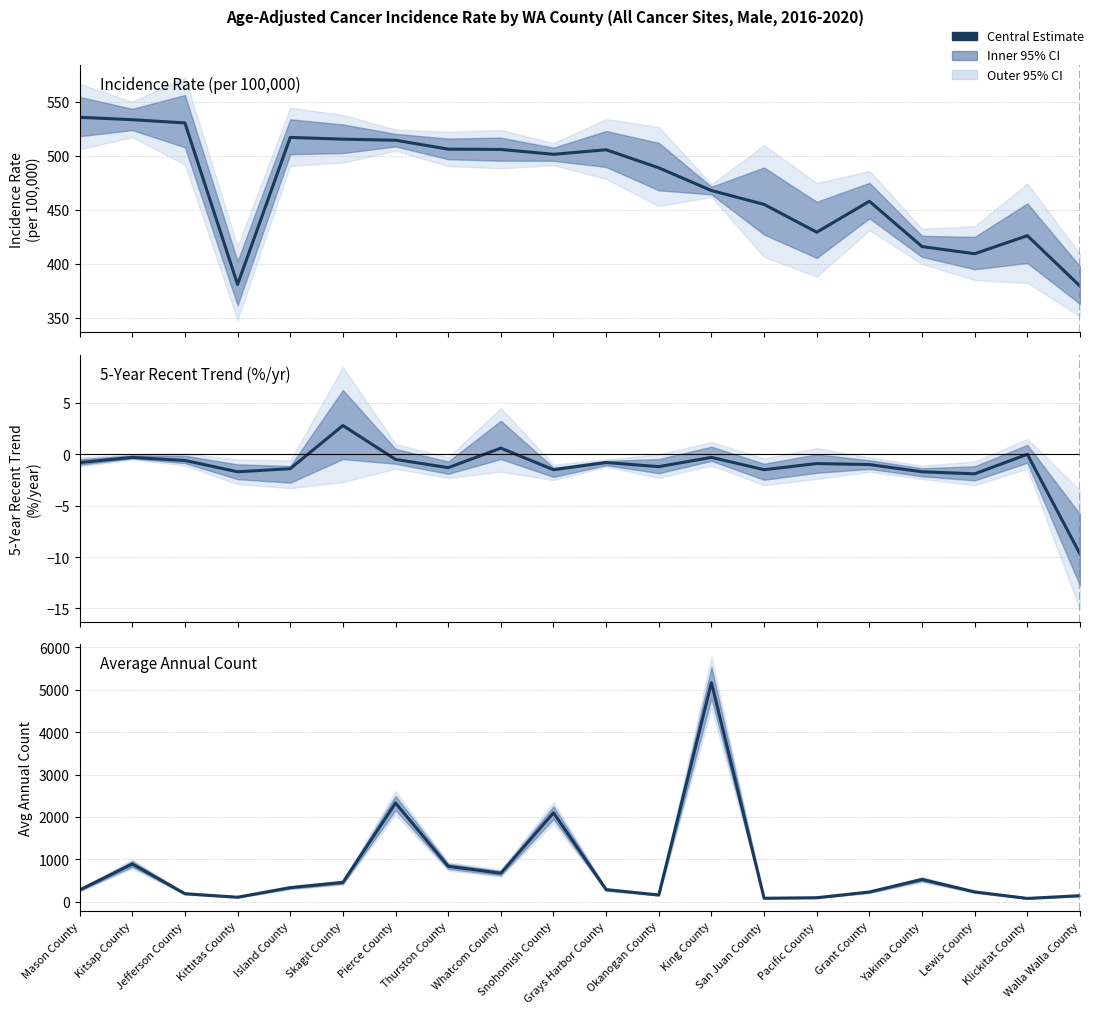

Is it true that Avg Annual Count equals 836.0 at Thurston County?

True